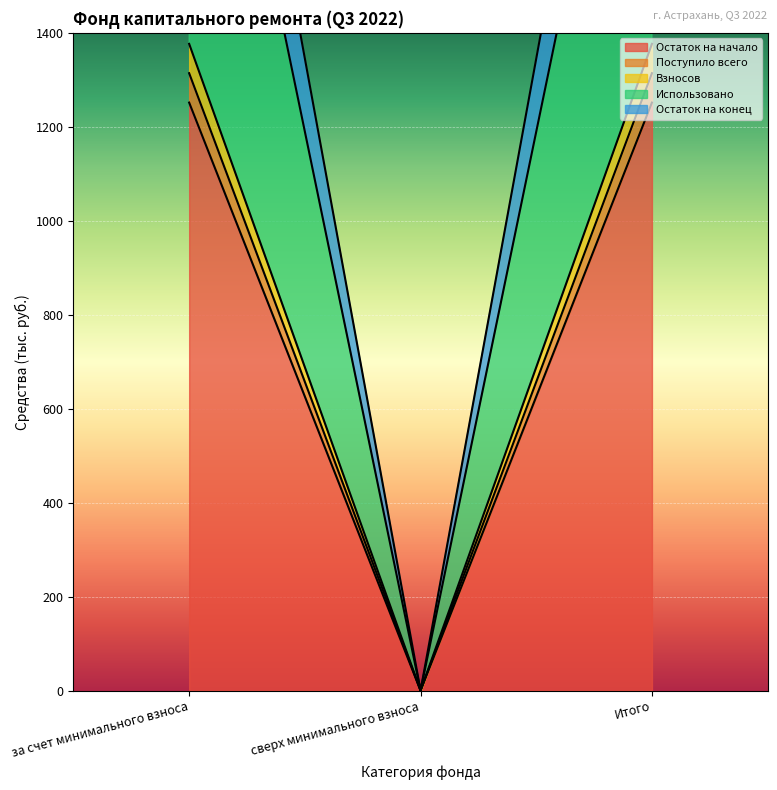

Reading left to right, list all the values displayed in this chart.

Остаток на начало: 1251.6	0.0	1251.6
Поступило всего: 1314.1	0.0	1314.1
Взносов: 1376.6	0.0	1376.6
Использовано: 2379.6	0.0	2379.6
Остаток на конец: 2690.7	0.0	2690.7